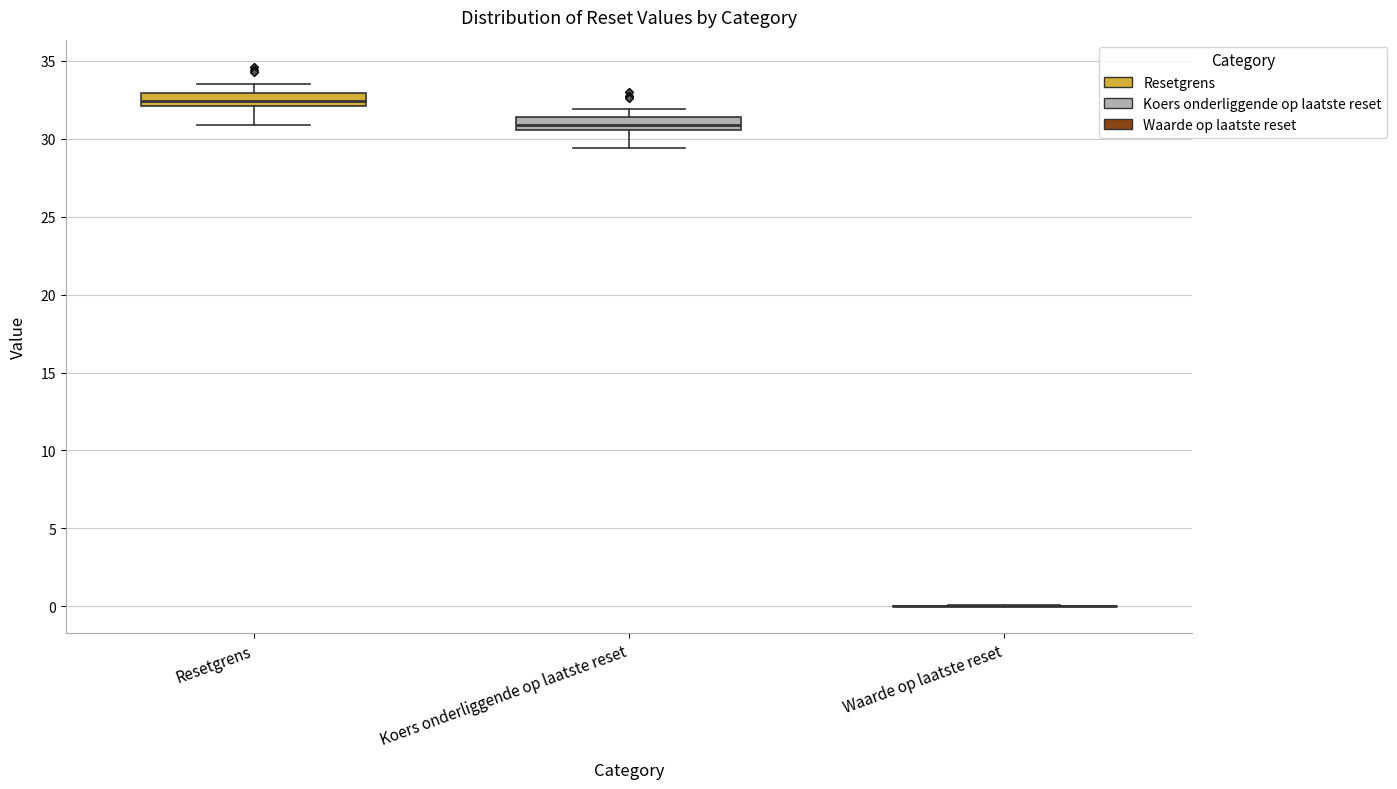

Reading left to right, read every box against the y-axis: the position of its median line, the range the box covers, and the ends of its whiskers. The values are not printed on the chart, so give them approximately, as read against the axis.

Resetgrens: median 32.5, box 32.0 to 33.0, whiskers 31.0 to 33.5
Koers onderliggende op laatste reset: median 31.0, box 30.5 to 31.5, whiskers 29.5 to 32.0
Waarde op laatste reset: box collapsed to a line at 0.0, whiskers 0.0 to 0.0